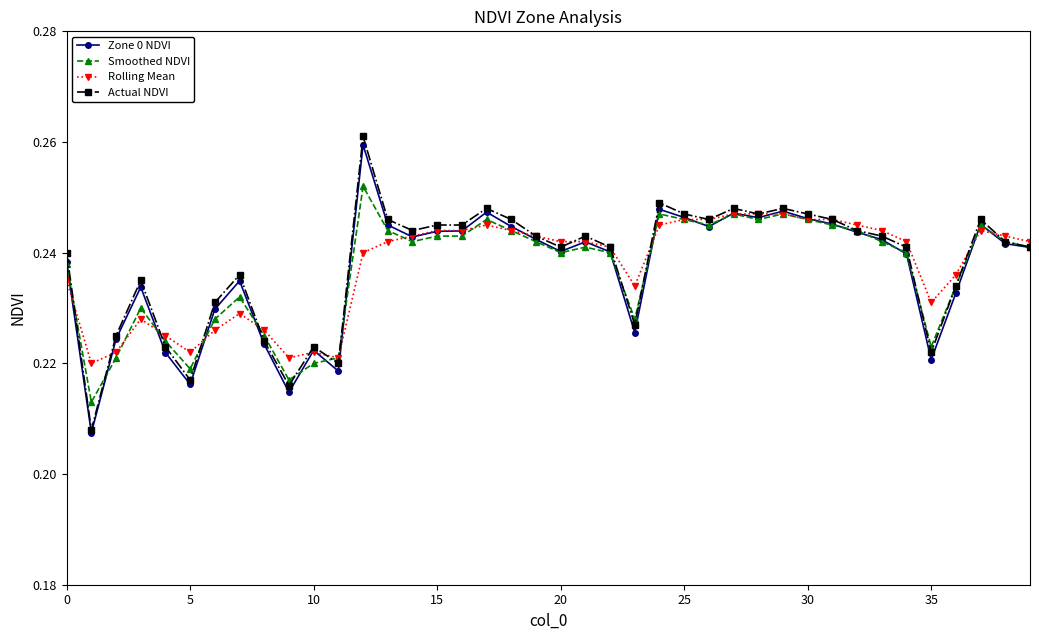

At how many categories does at least one series exceed 0?

40